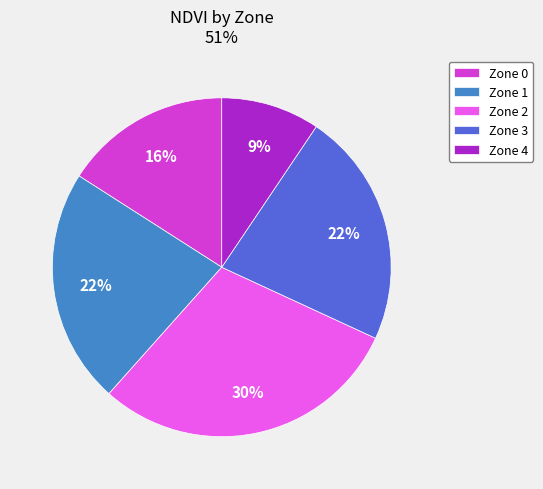

Do Zone 3 and Zone 0 together represent more than half of the pie?

No